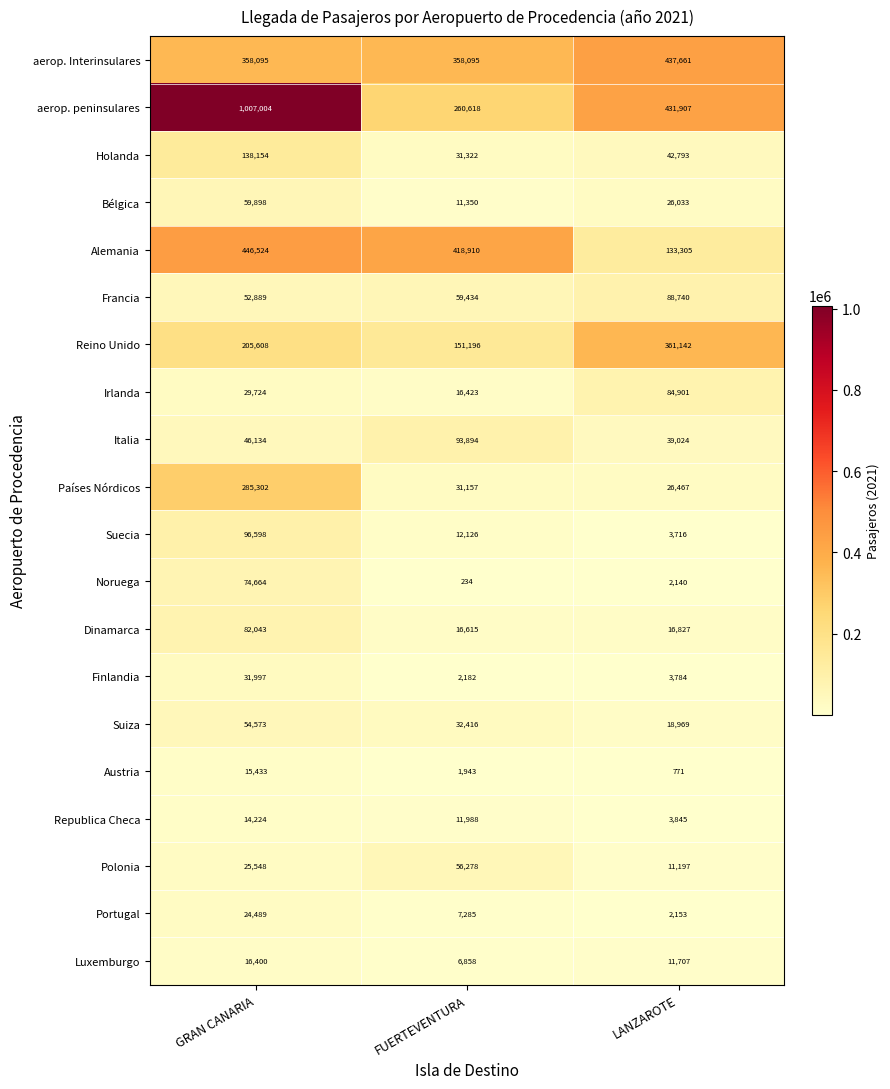

What is the smallest value displayed?

234